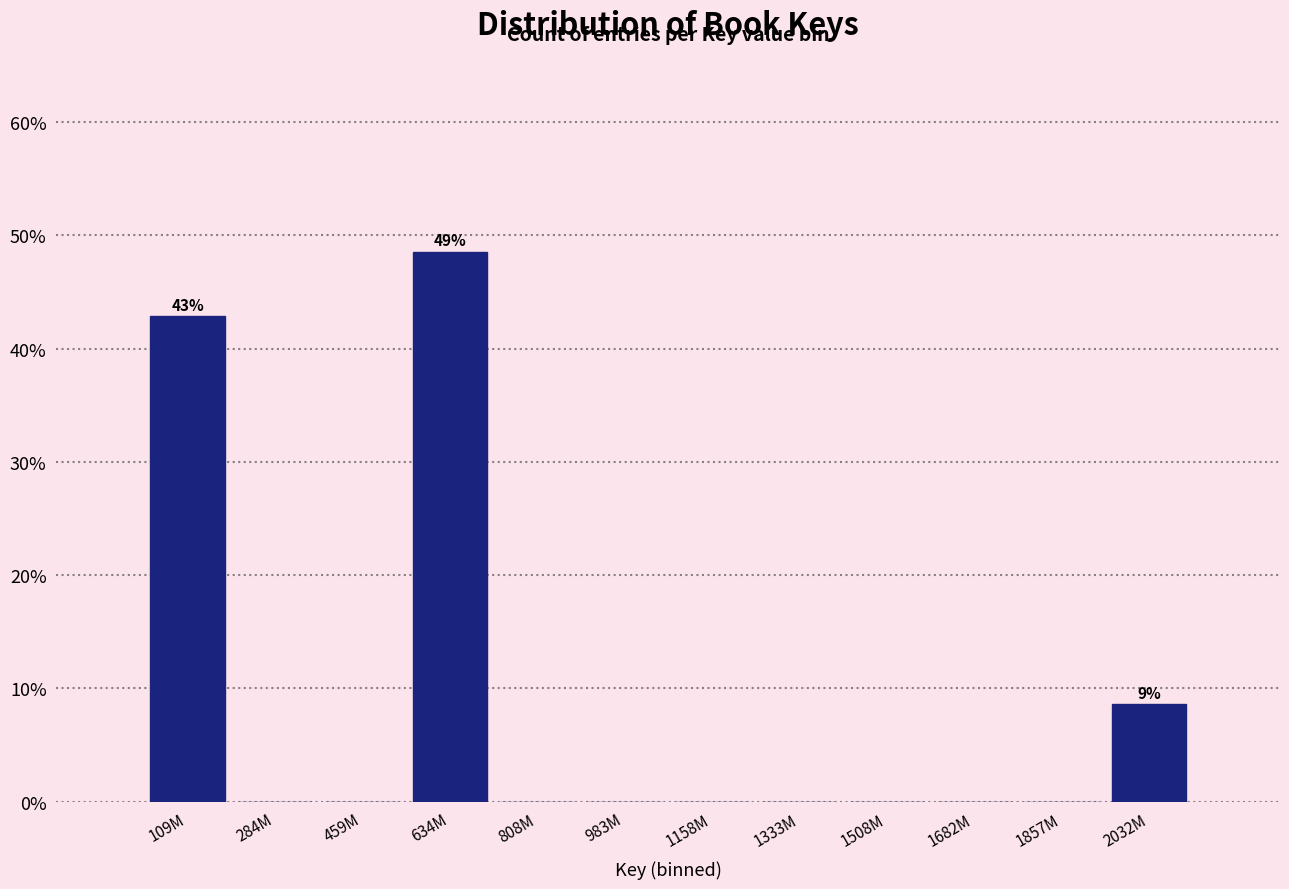

Reading left to right, list all the values displayed in this chart.

109M=42.9	284M=0.0	459M=0.0	634M=48.6	808M=0.0	983M=0.0	1158M=0.0	1333M=0.0	1508M=0.0	1682M=0.0	1857M=0.0	2032M=8.6